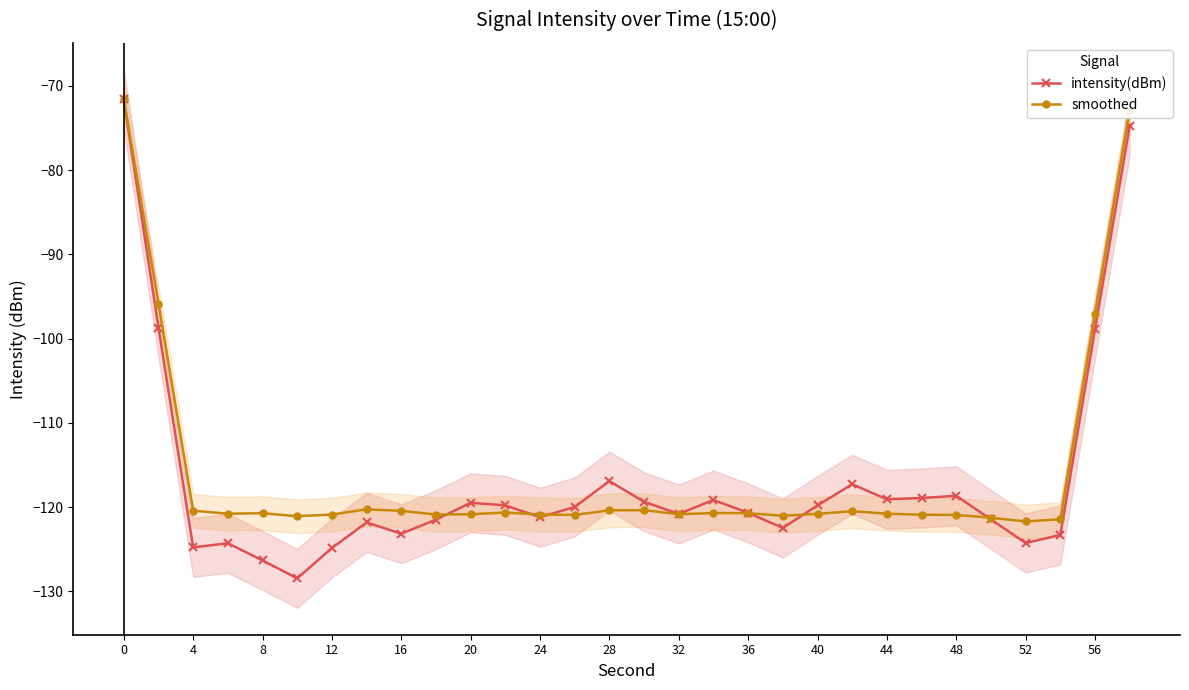

What is the greatest value displayed?

-71.6